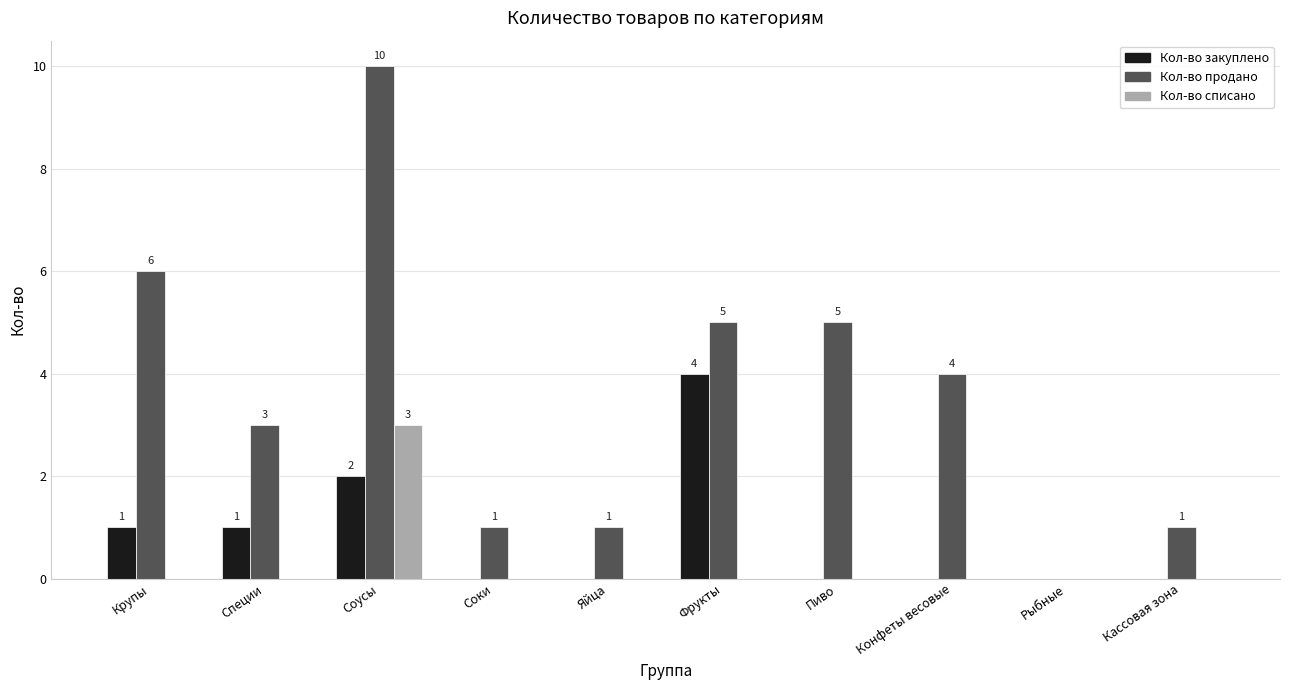

True or false: Кол-во продано has a value of 15 at Соусы.

False